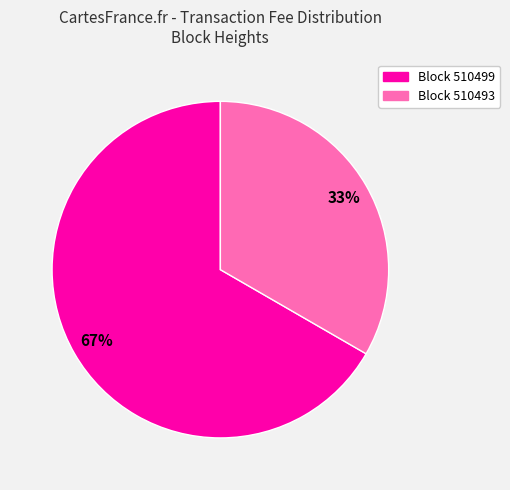

Rank the categories by value from highest to lowest.

Block 510499, Block 510493